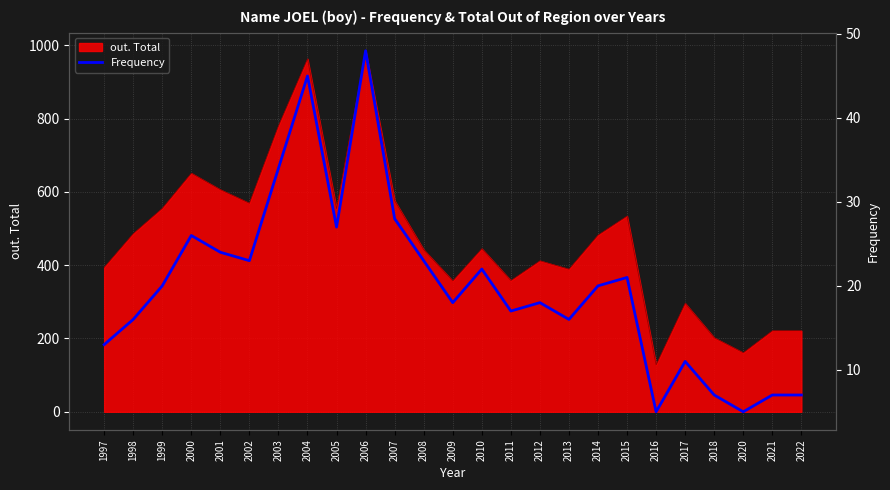

Where is the first local maximum?

2000